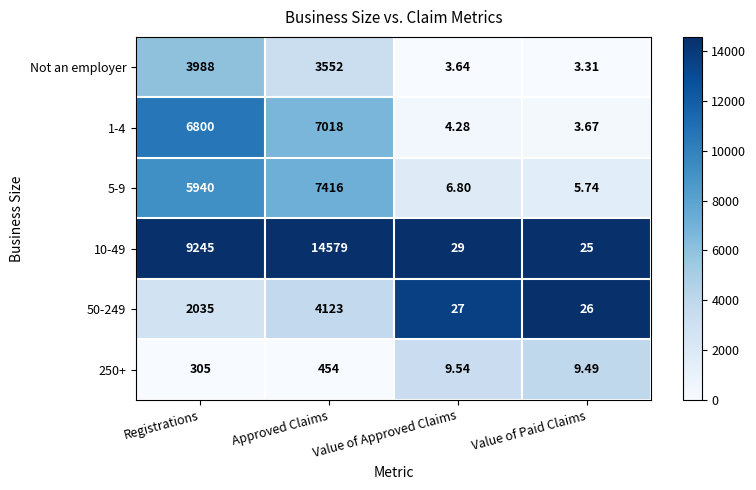

Is the value of 1-4 at Value of Paid Claims greater than the value of 50-249 at Value of Paid Claims?

No